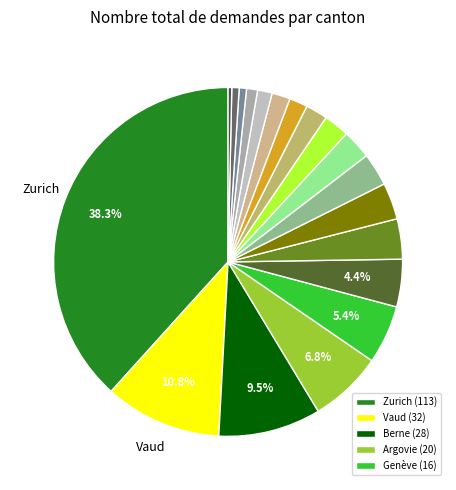

How many segments does this pie chart have?

19